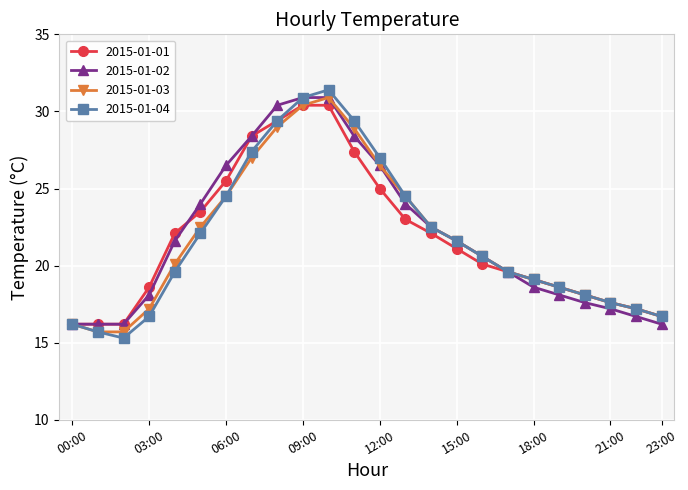

What are all the series names shown in the legend?

2015-01-01, 2015-01-02, 2015-01-03, 2015-01-04